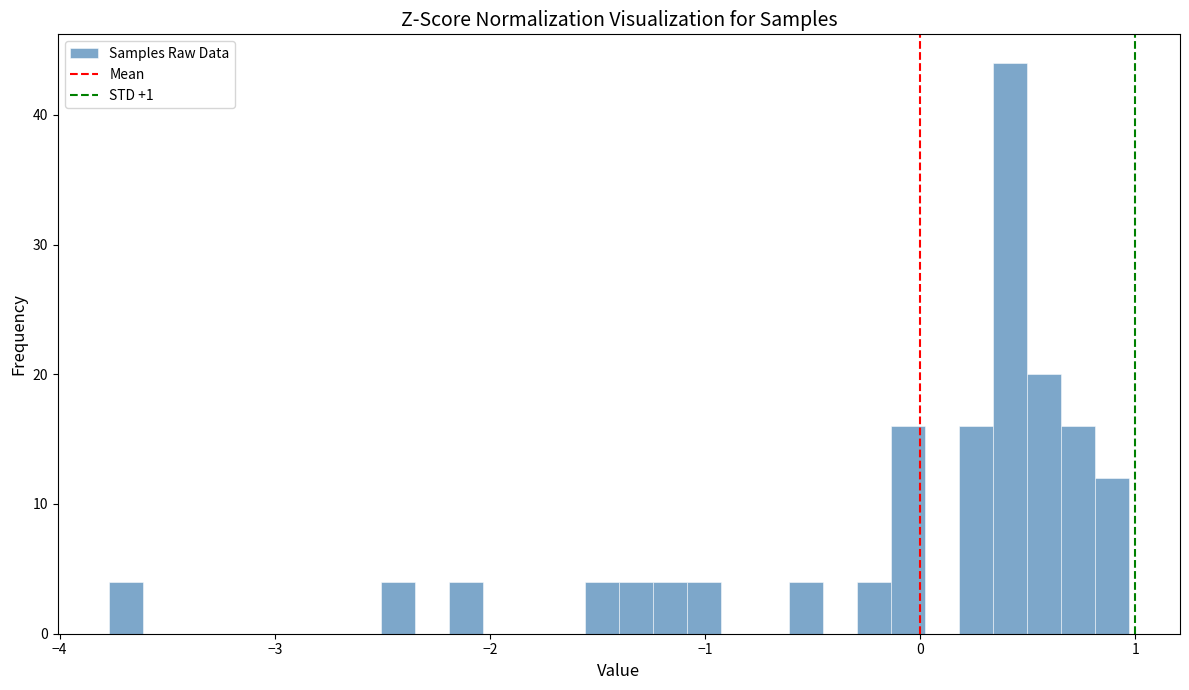

Around what value on the x-axis is the tallest bar? Give the approximate position of its centre, as read against the axis.

0.4